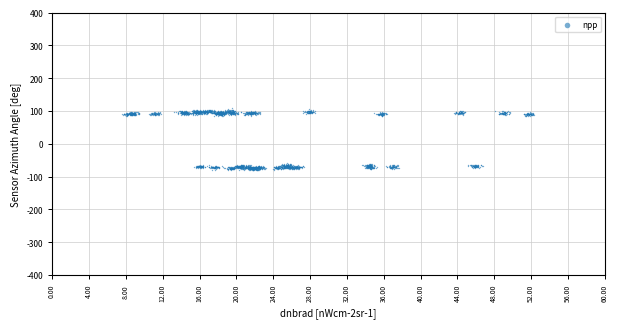

What is the range of X values (max minus min)?

44.7